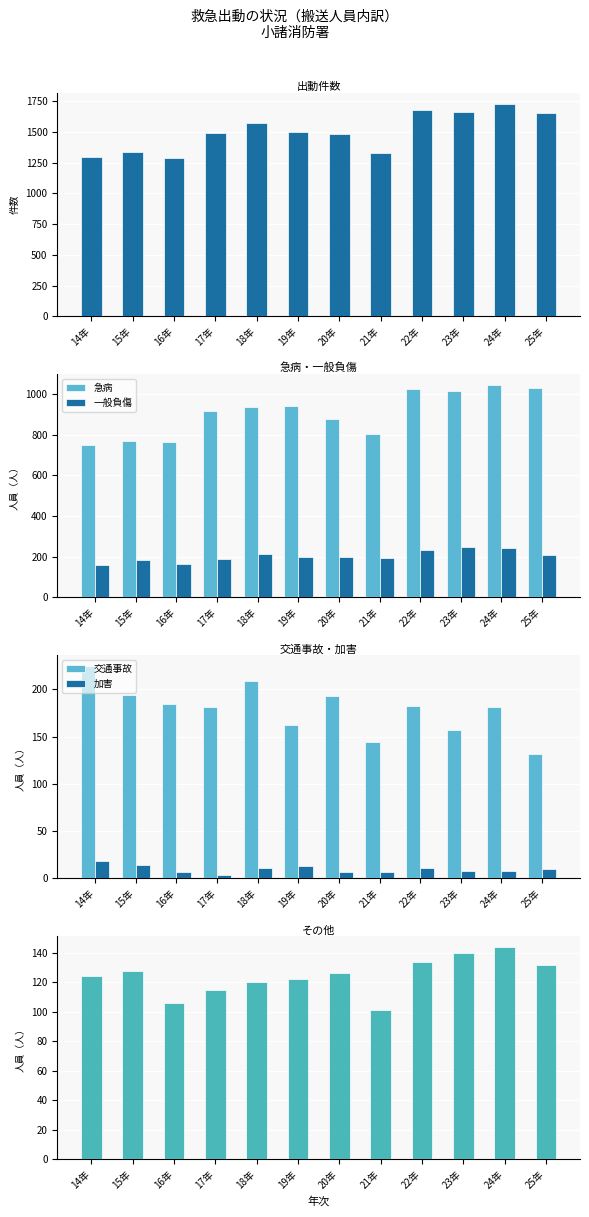

Which series has the largest range (max minus min)?

出動件数